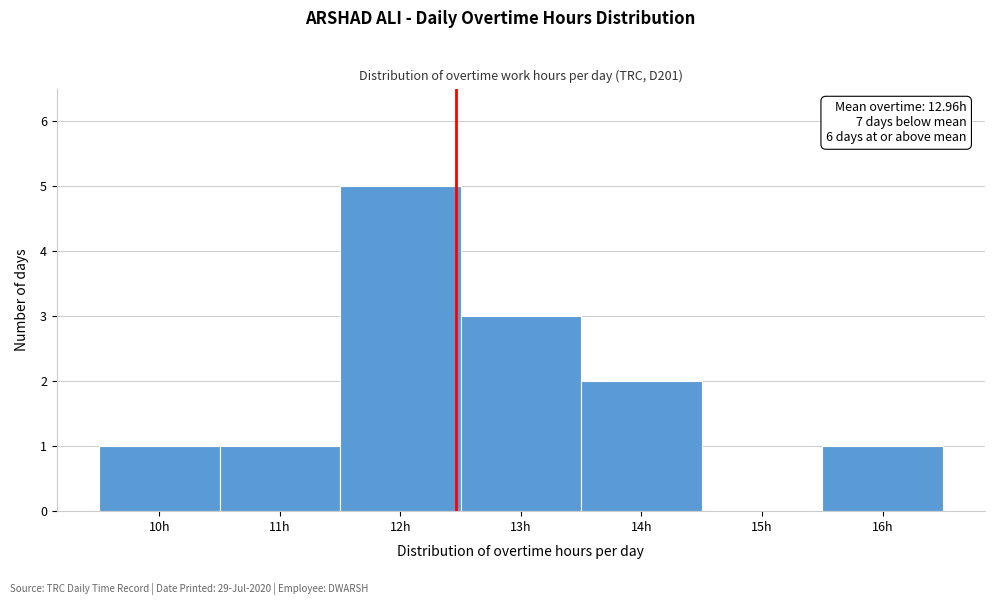

Reading right to left, transcribe all the data shown in this chart.

16h=1	15h=0	14h=2	13h=3	12h=5	11h=1	10h=1